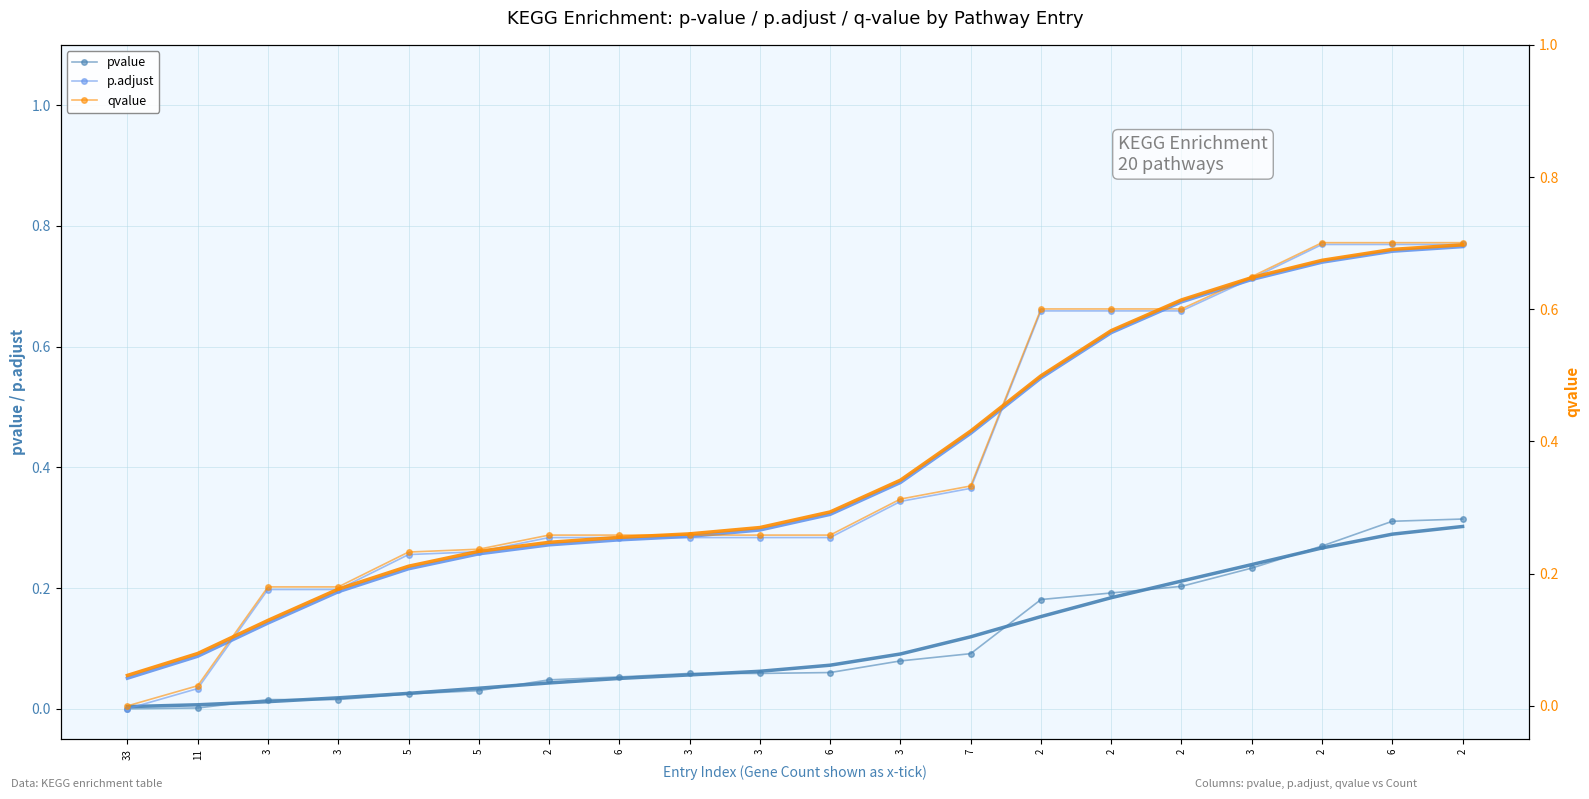

What is the difference between the maximum and minimum values in the qvalue series?

0.7